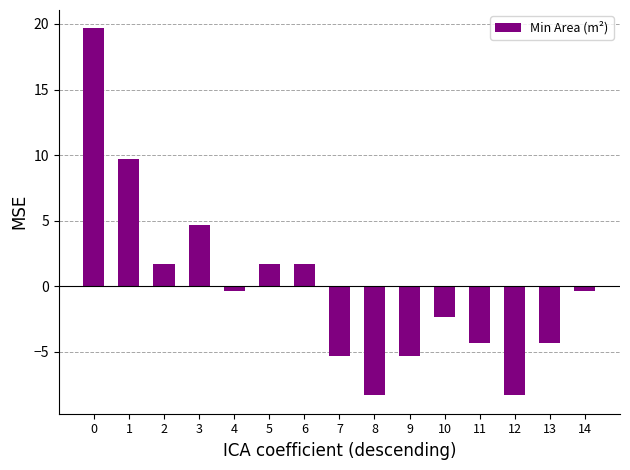

What is the difference between the maximum and minimum values?

28.0